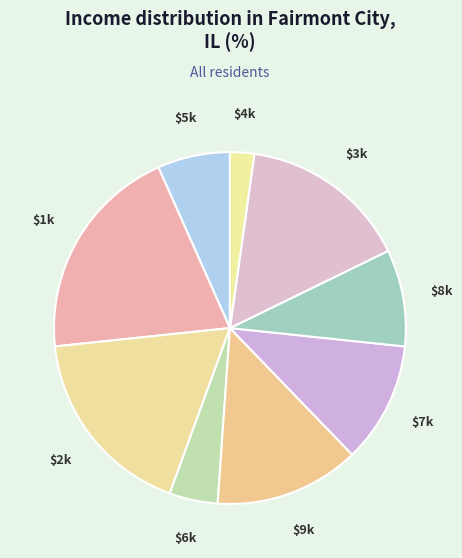

True or false: $8k accounts for 9% of the total.

True